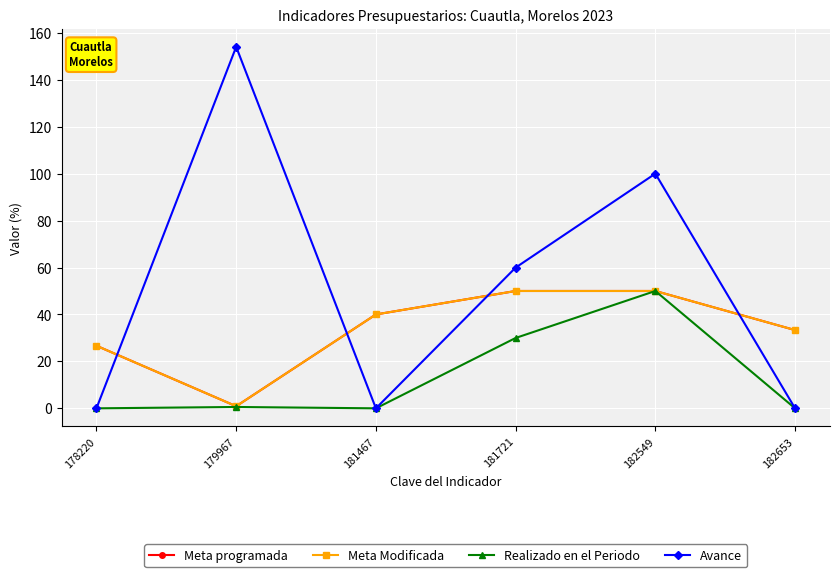

True or false: Meta Modificada and Realizado en el Periodo intersect in this chart.

False